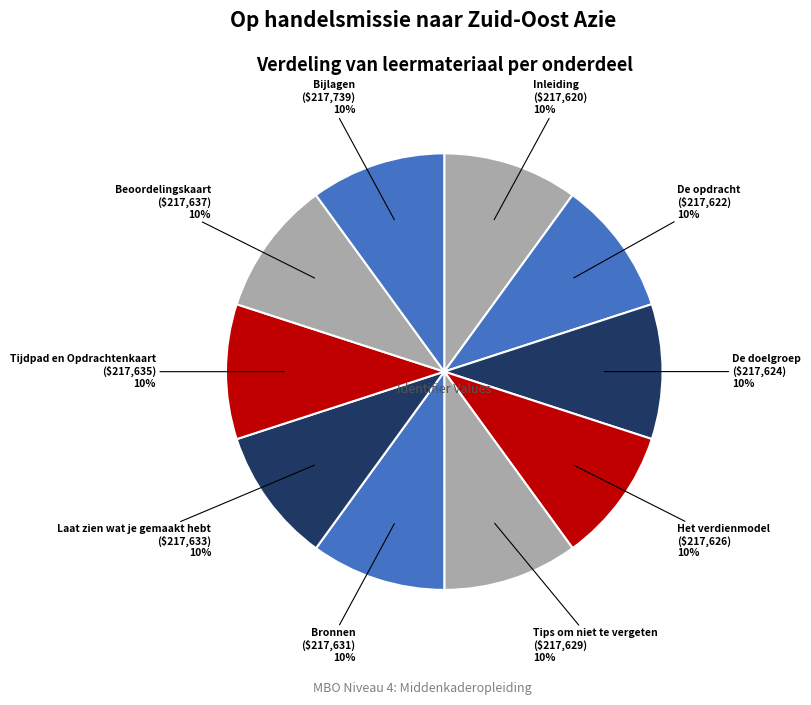

What percentage is the Tijdpad en Opdrachtenkaart slice, to the nearest percent?

10%